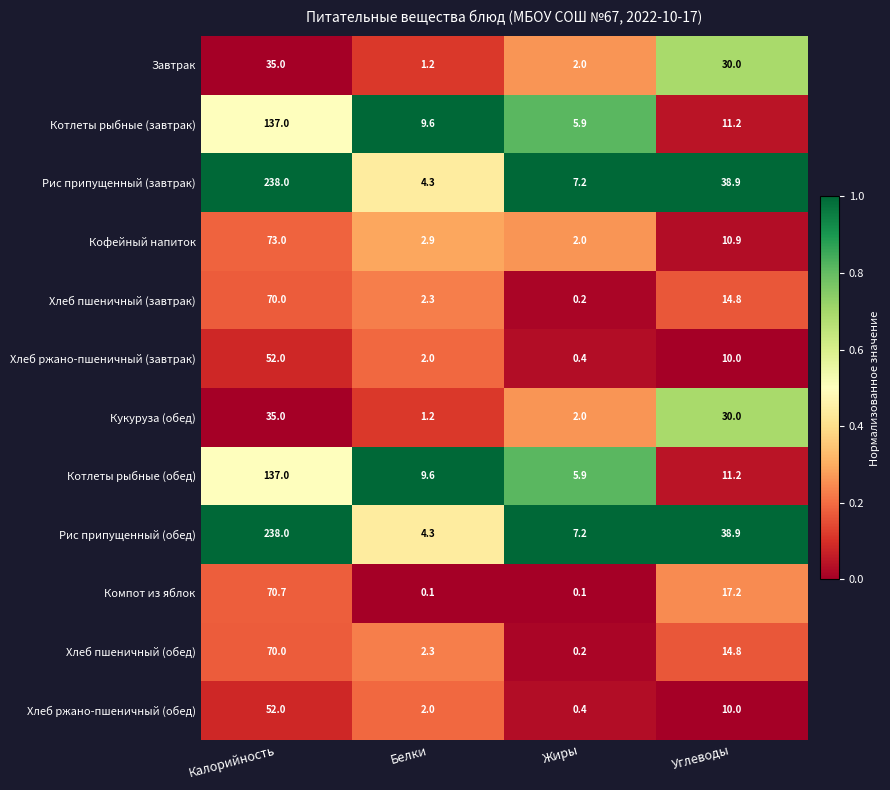

True or false: Рис припущенный (завтрак) has a value of 7.2 at Жиры.

True